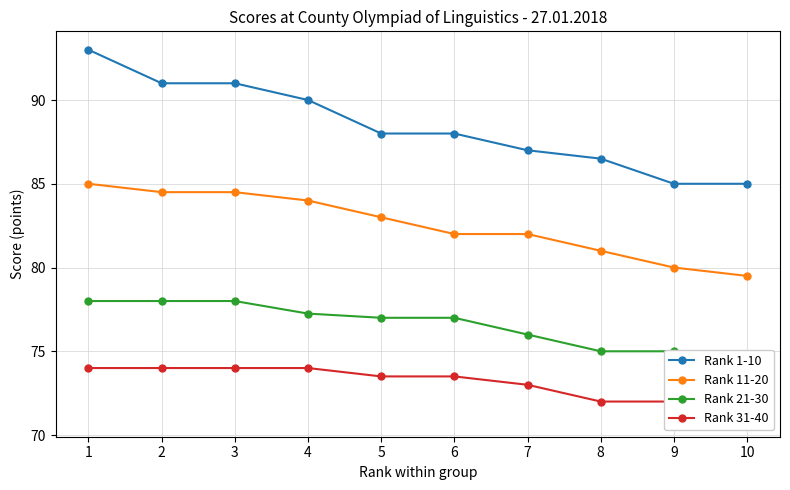

True or false: Rank 1-10 has more than 0 interior local peaks.

False